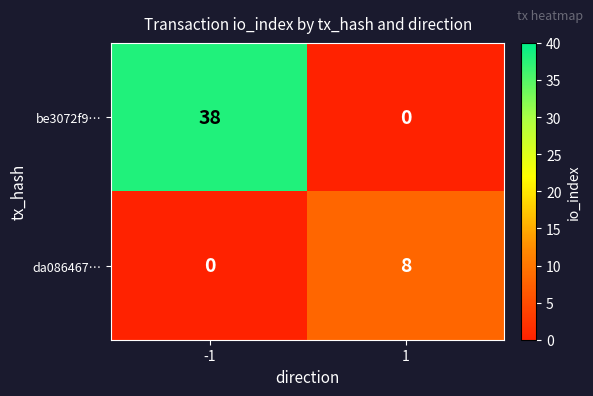

True or false: da086467… has a value of 2 at 1.

False